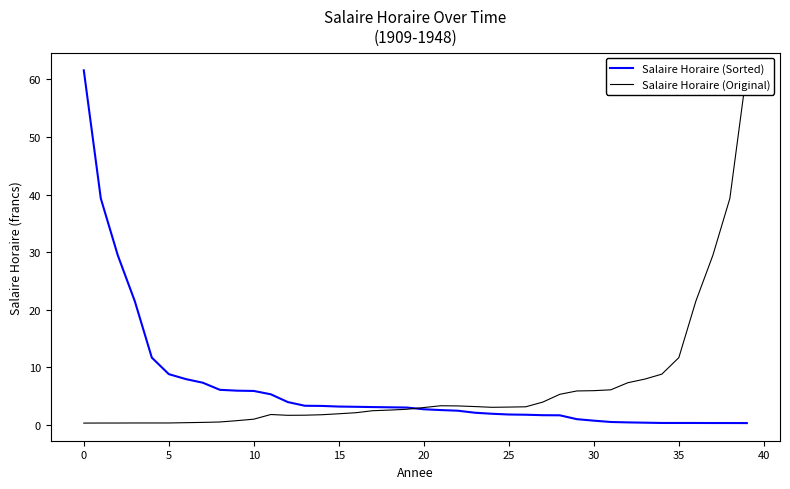

Where does the Salaire Horaire (Original) series first go above 3?

20